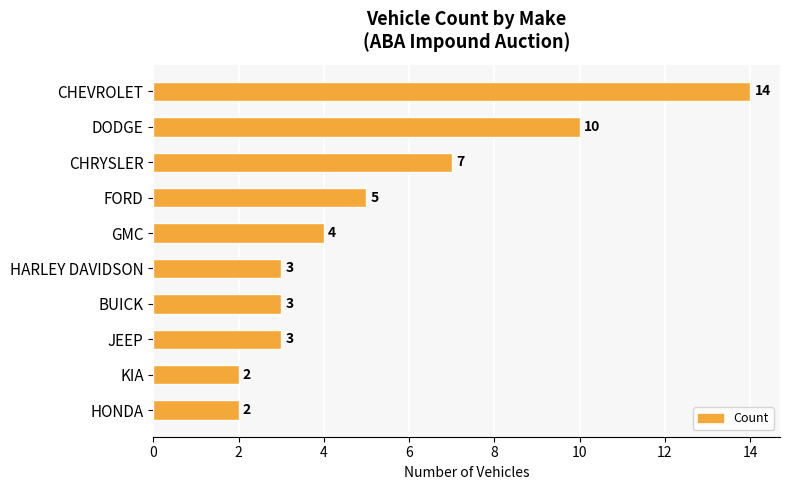

Which category has the highest value across all series?

CHEVROLET